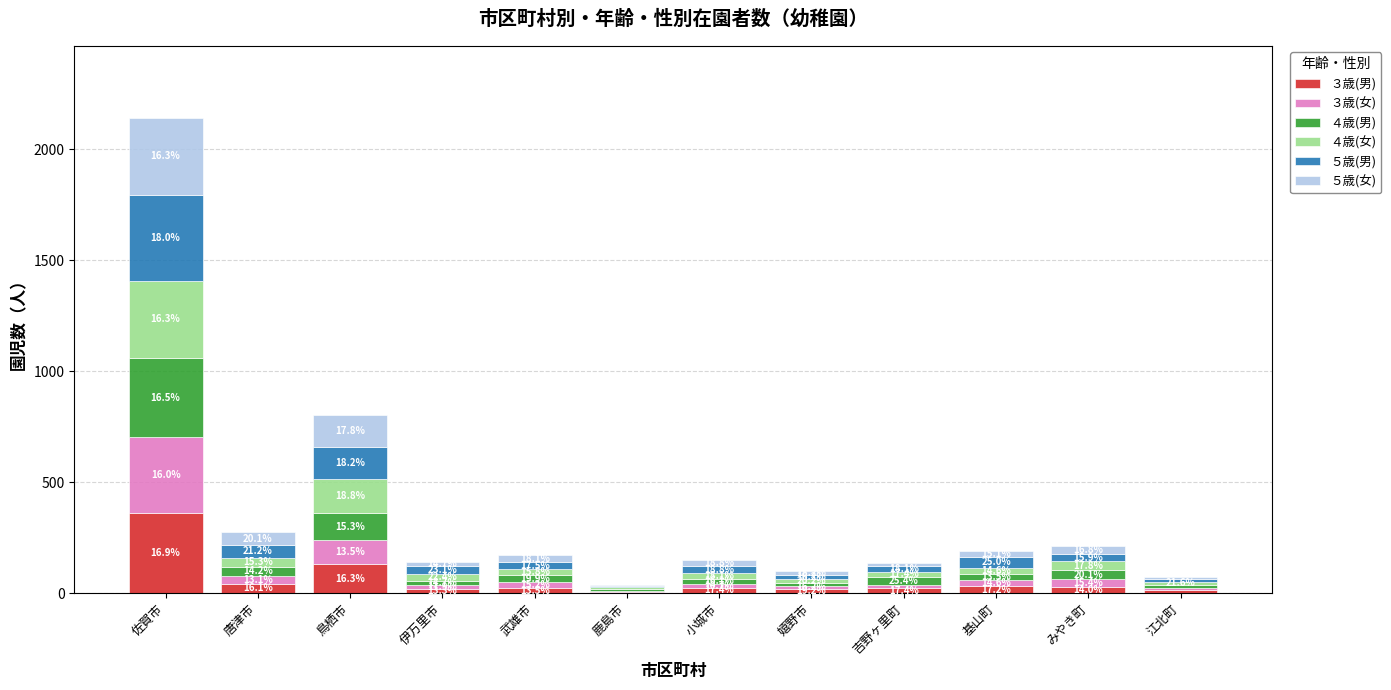

What are all the series names shown in the legend?

３歳(男), ３歳(女), ４歳(男), ４歳(女), ５歳(男), ５歳(女)